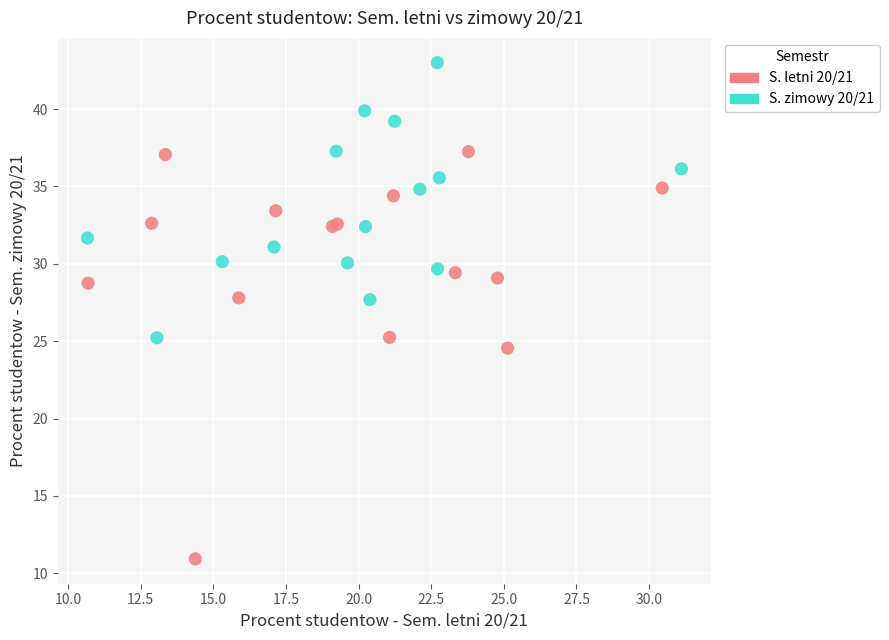

Which series reaches the minimum Y coordinate?

S. letni 20/21